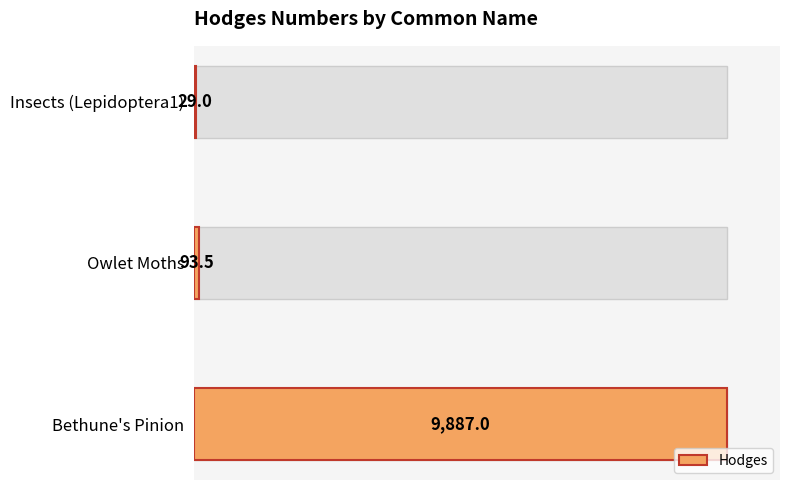

Are the bars grouped side by side (vs. stacked)?

No